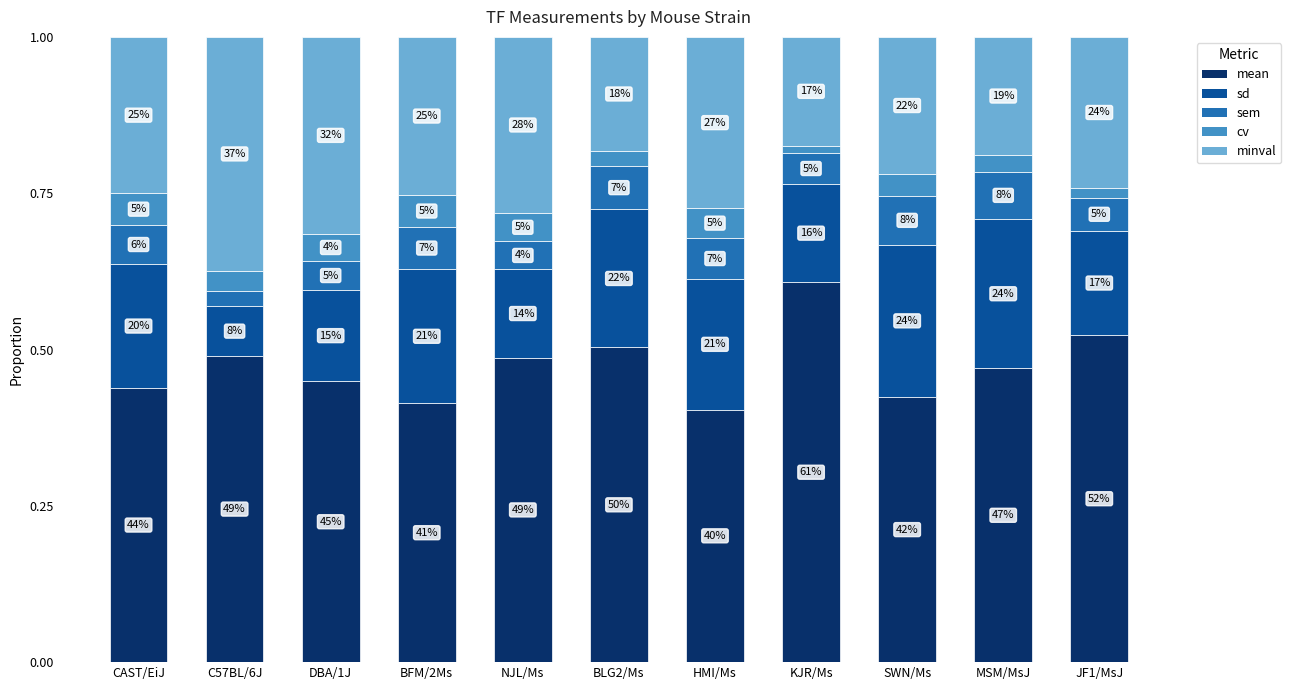

What is the total value across all series at SWN/Ms?

1.0